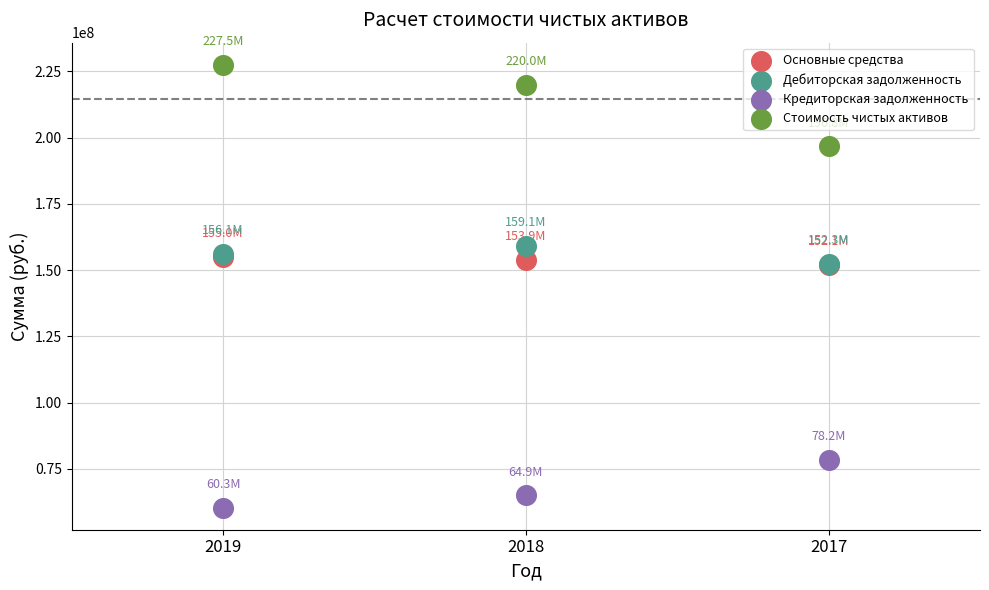

Which series has the largest Y range (max minus min)?

Стоимость чистых активов